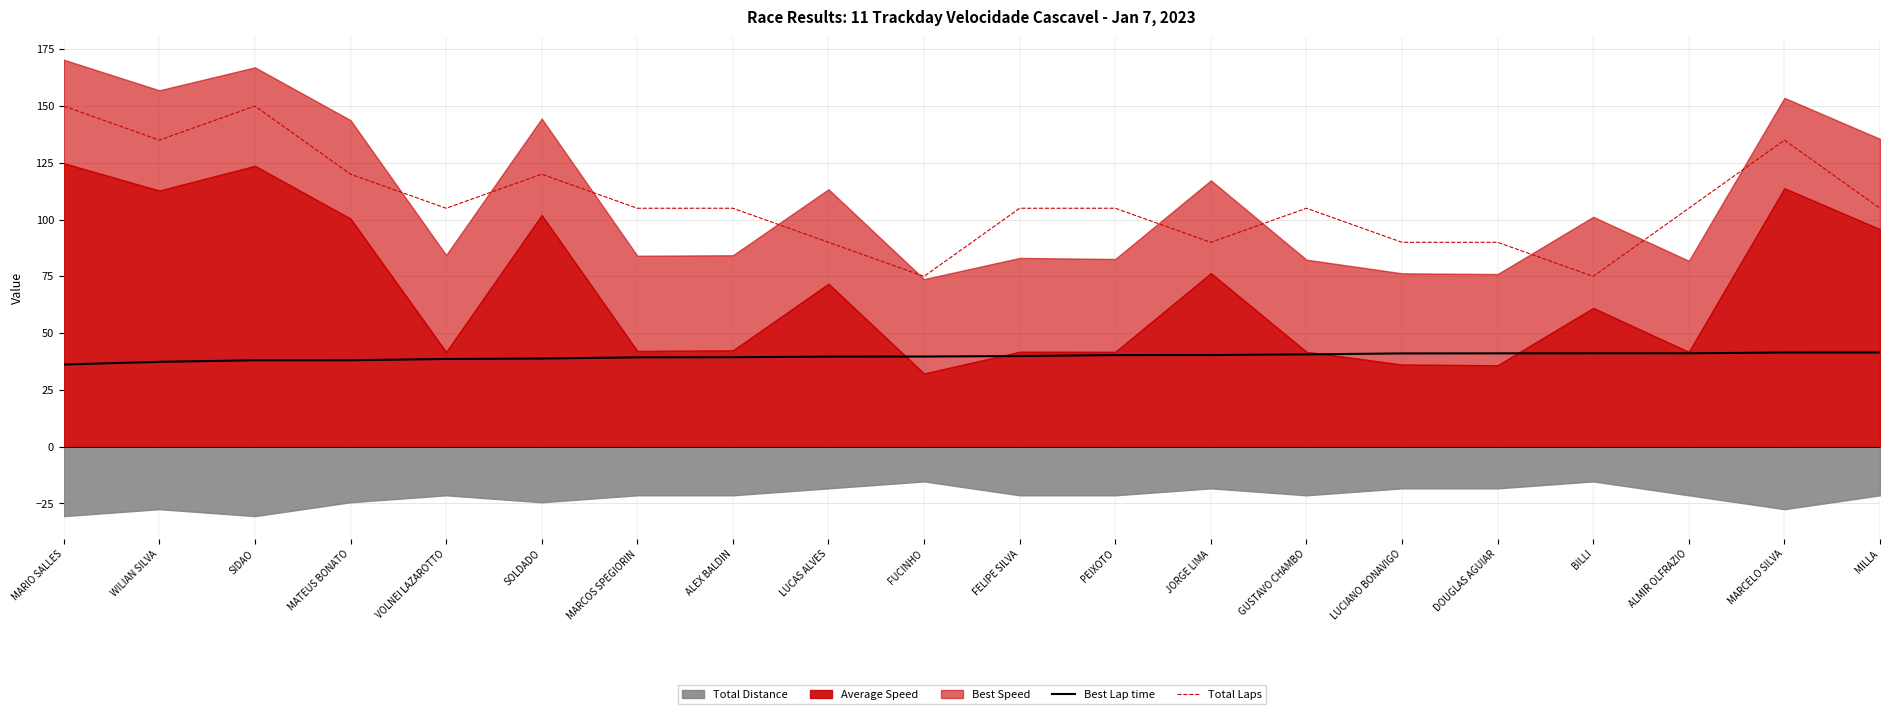

Which has a higher value, ALEX BALDIN or MARCELO SILVA?

MARCELO SILVA